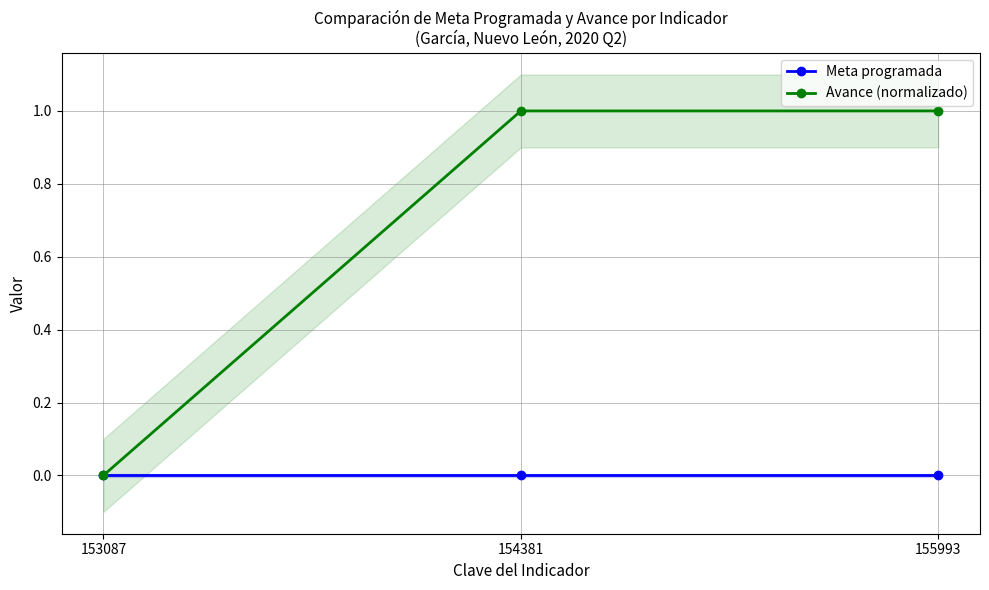

Rank the series by their maximum value, from lowest to highest.

Meta programada, Avance (normalizado)